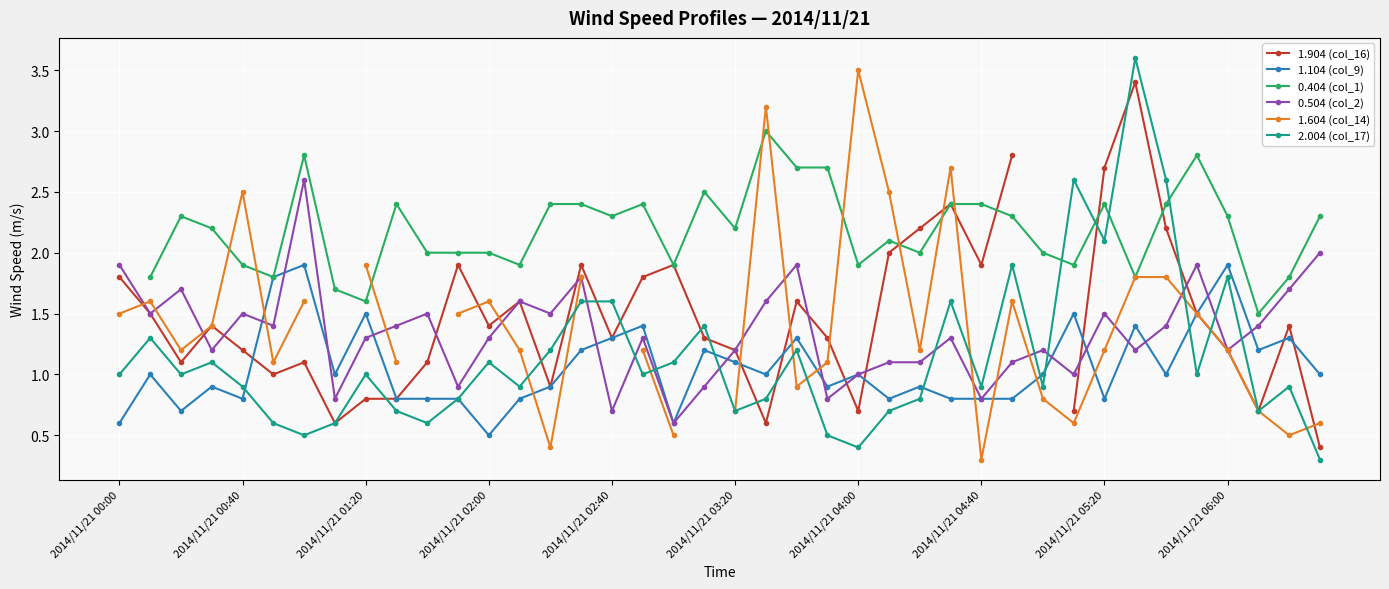

True or false: 0.504 (col_2) has more than 2 interior local peaks.

True